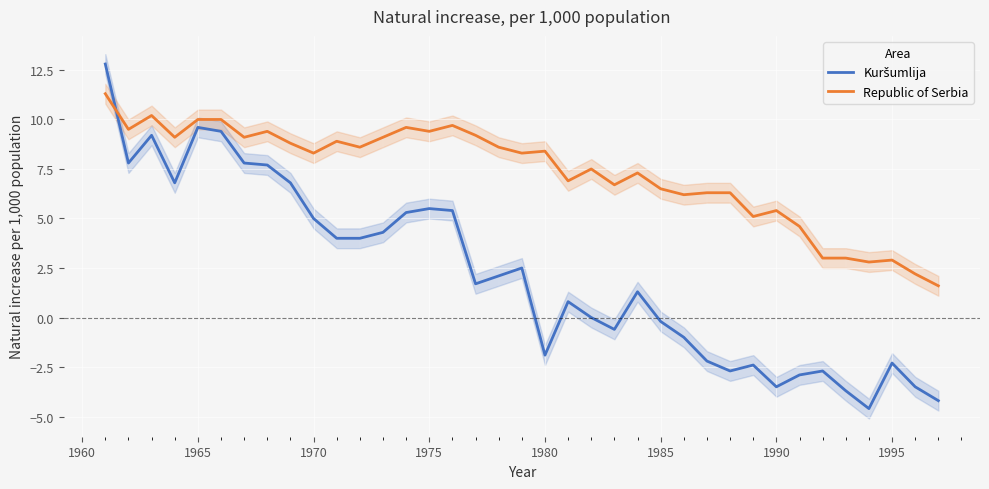

How many interior local peaks does the Kuršumlija series have?

9